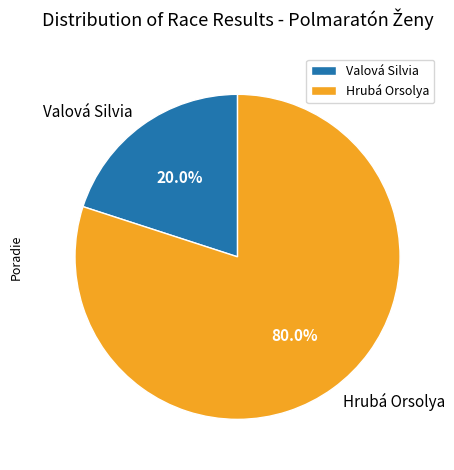

How many slices are in this pie chart?

2